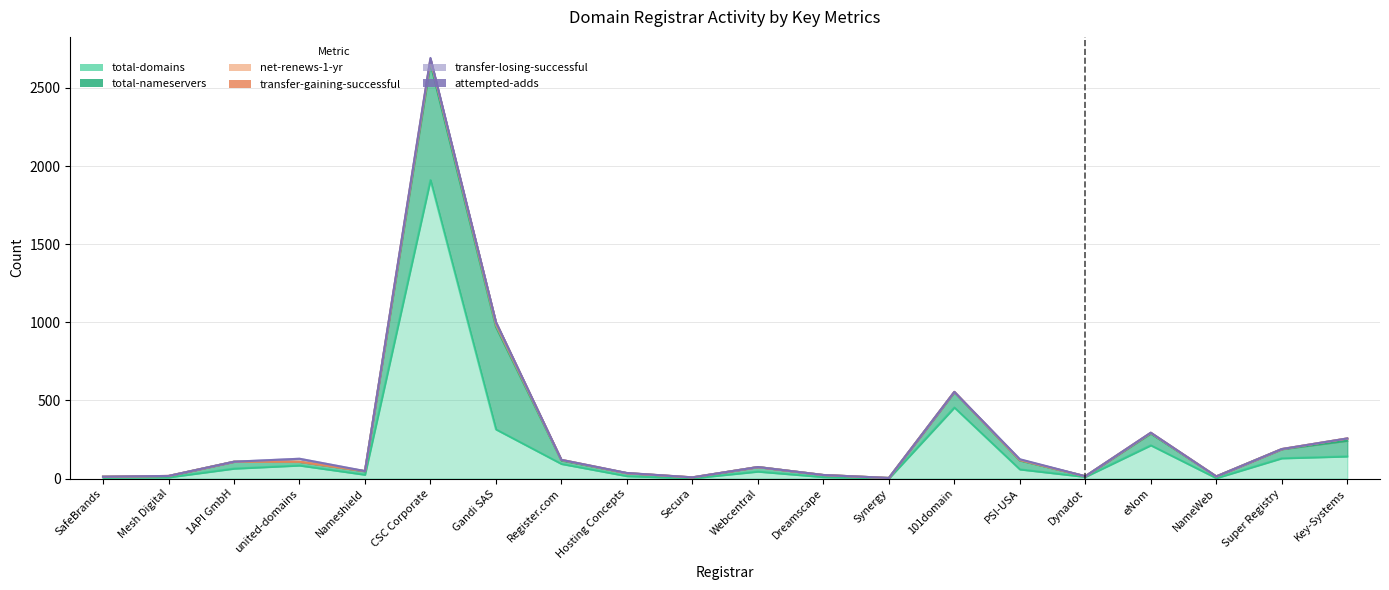

Which series has the largest total across all categories?

total-domains